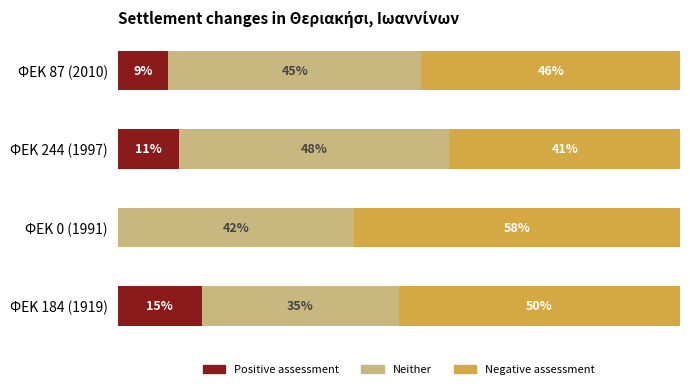

At which label is Positive assessment closest to 7?

ΦΕΚ 87 (2010)